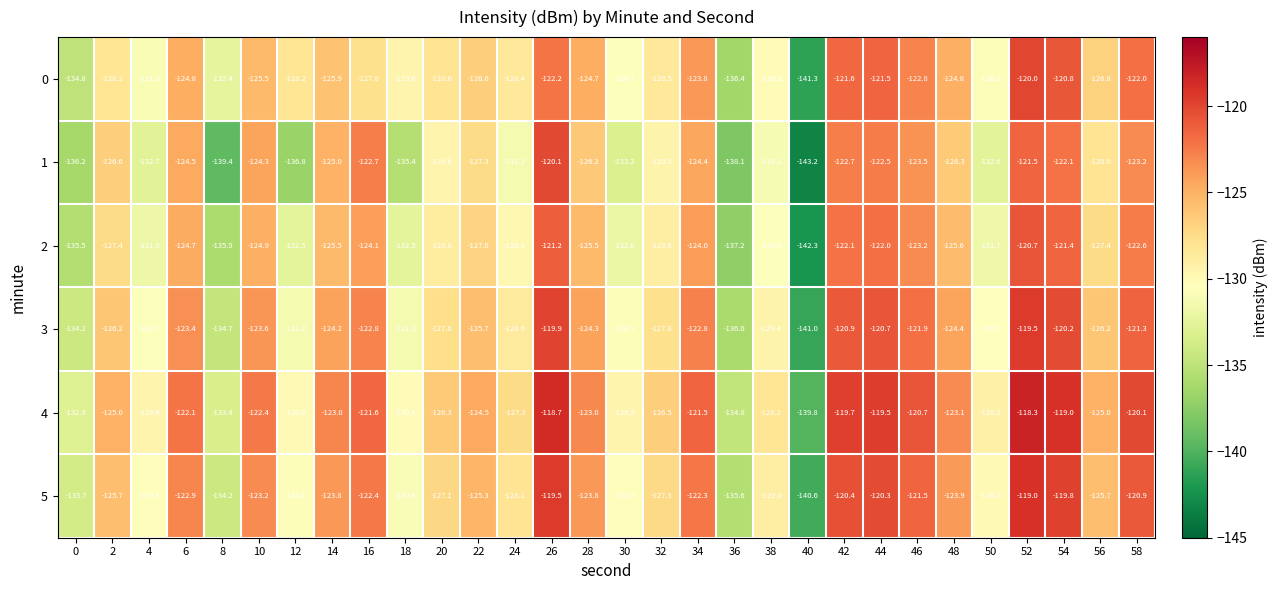

At which label is 4 closest to -129?

50